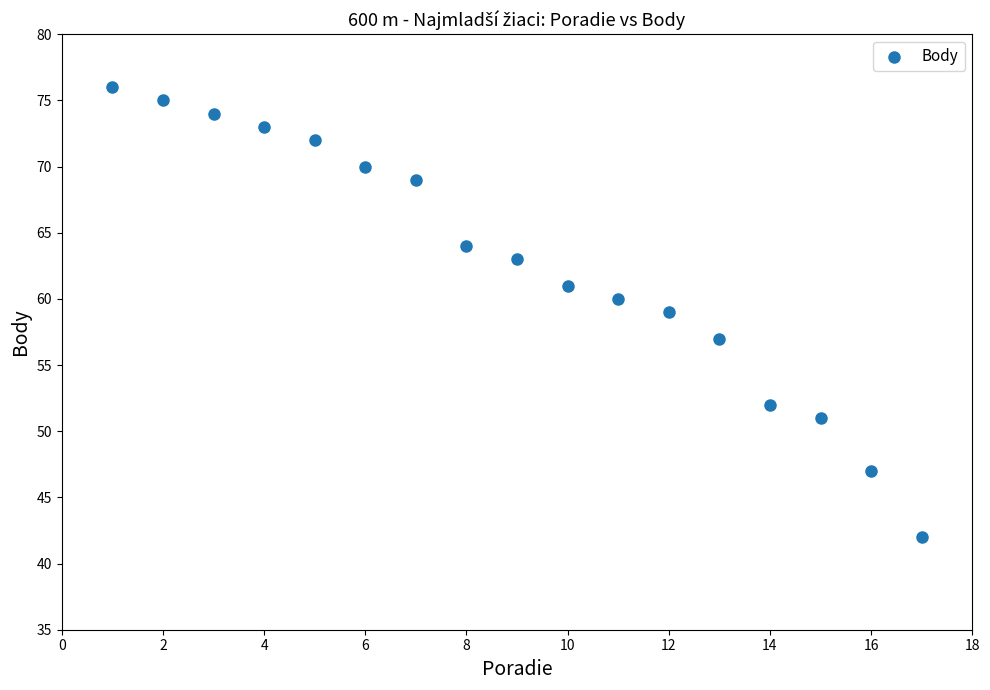

What is the range of X values (max minus min)?

16